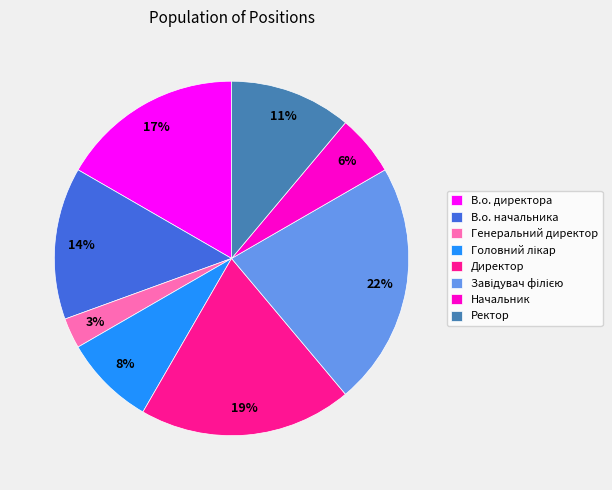

Which has a higher value, Генеральний директор or Ректор?

Ректор